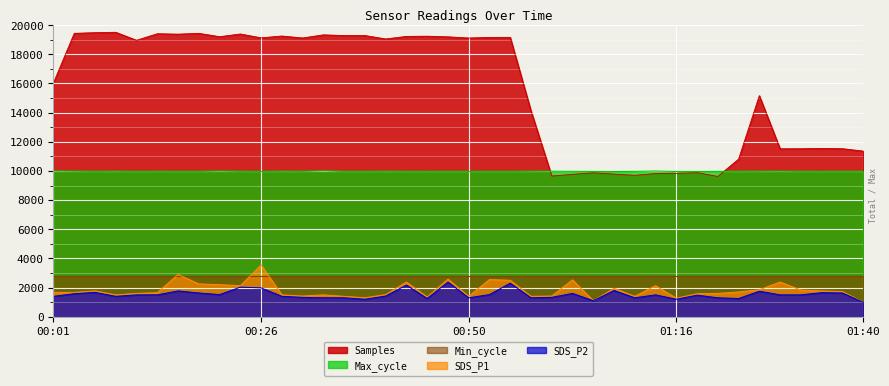

What is the difference between the maximum and minimum values in the SDS_P1 series?

2550.0